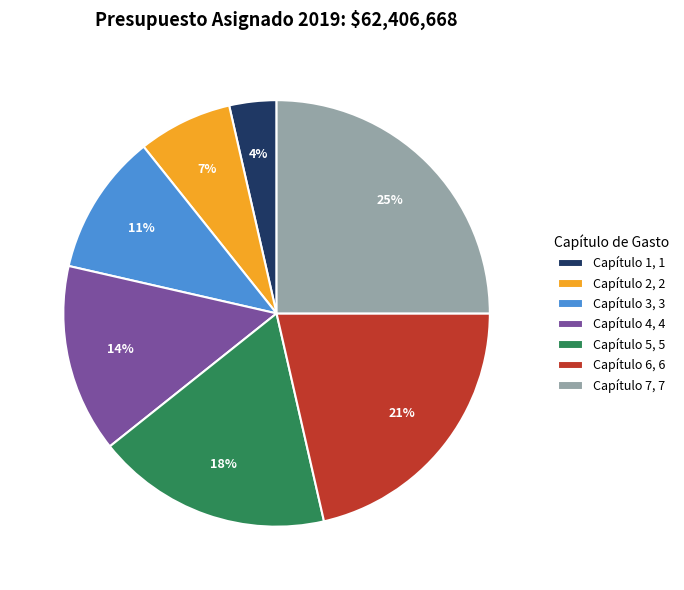

To the nearest percent, what portion does Capítulo 7 represent?

25%